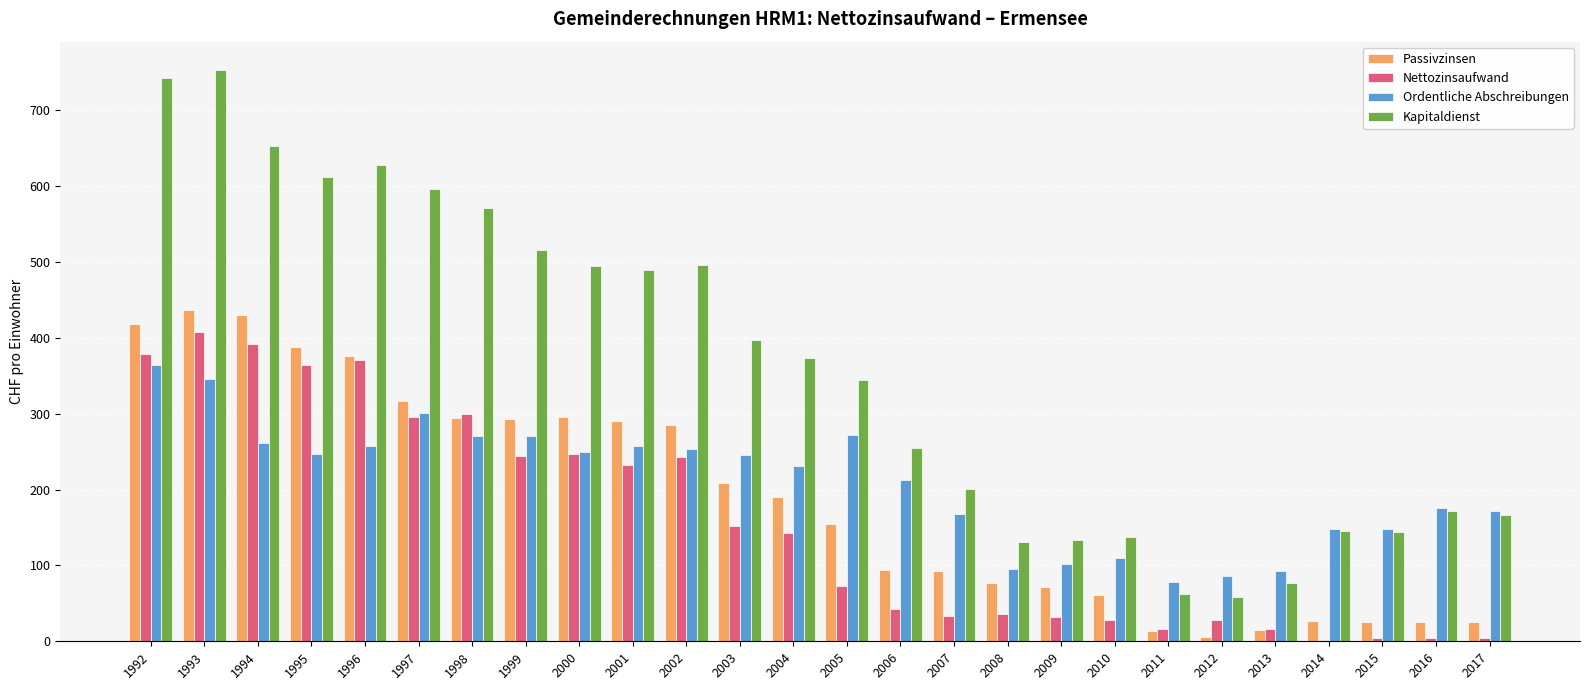

True or false: Kapitaldienst has a value of 129.6 at 1998.

False